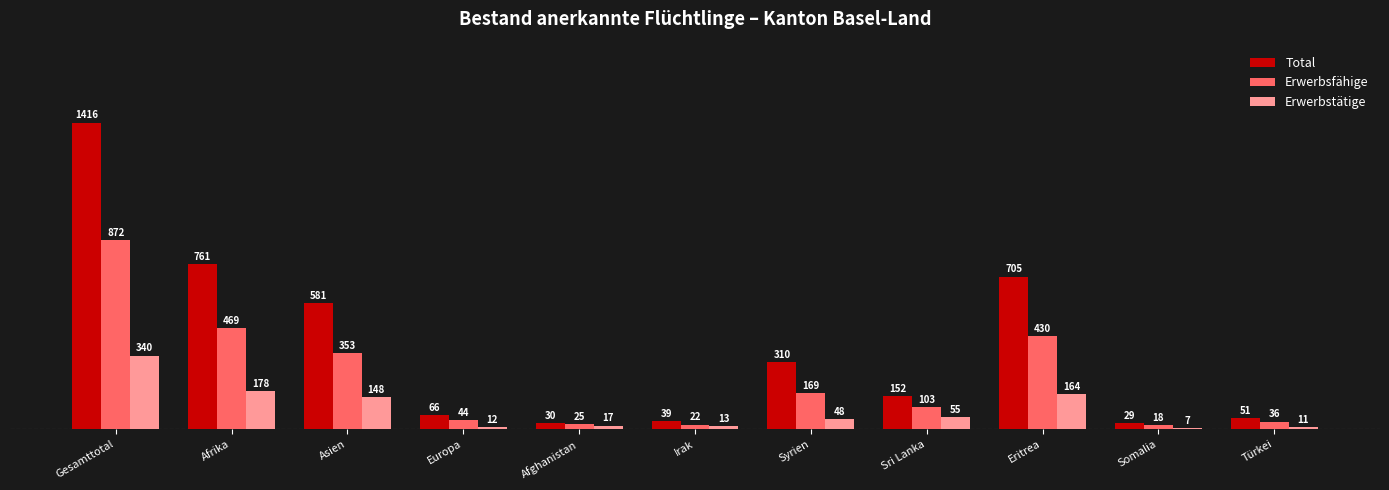

What is the label of the 1st bar from the right?

Türkei